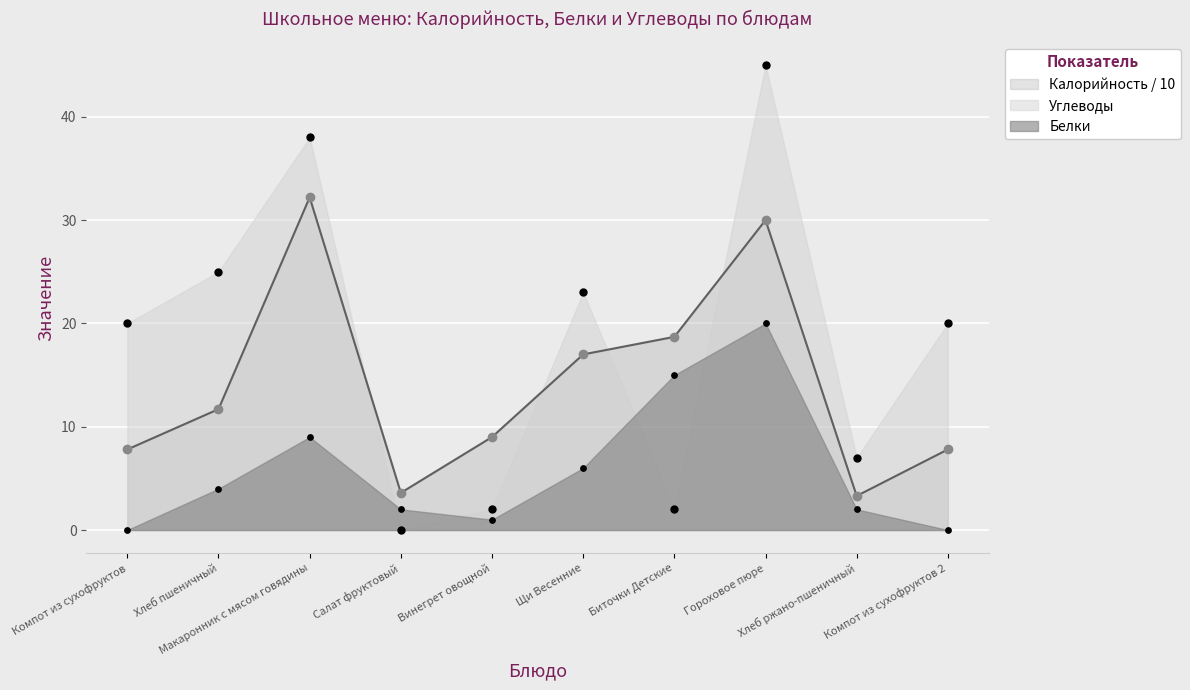

At how many categories does at least one series exceed 43?

1